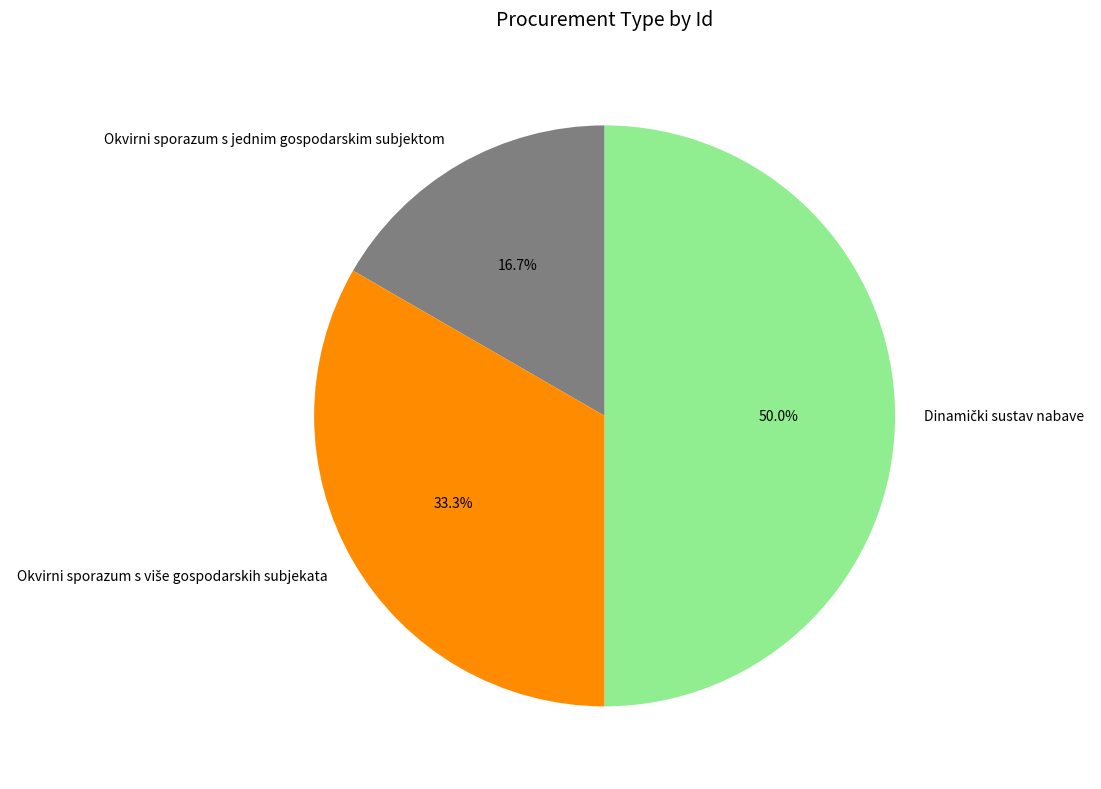

What portion of the pie excludes Okvirni sporazum s jednim gospodarskim subjektom?

83.3%